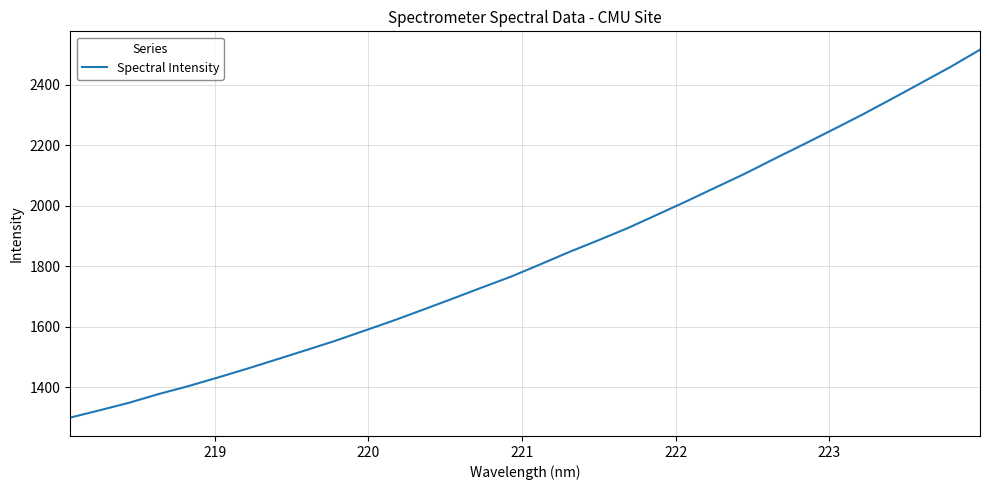

What is the minimum value shown in the chart?

1299.1